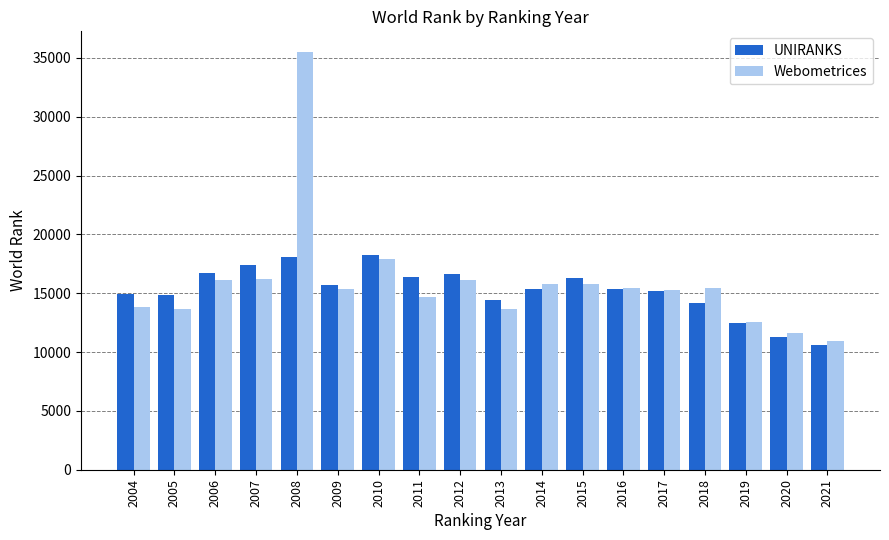

Count the number of data series in this chart.

2